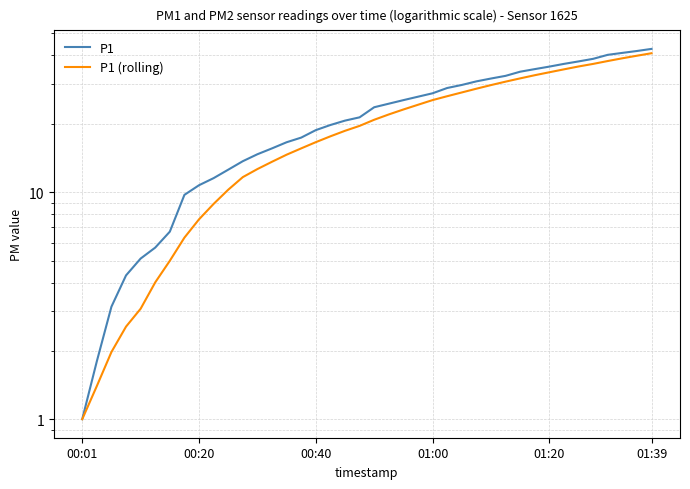

What is the difference between the P1 values at 8 and 30?

23.2